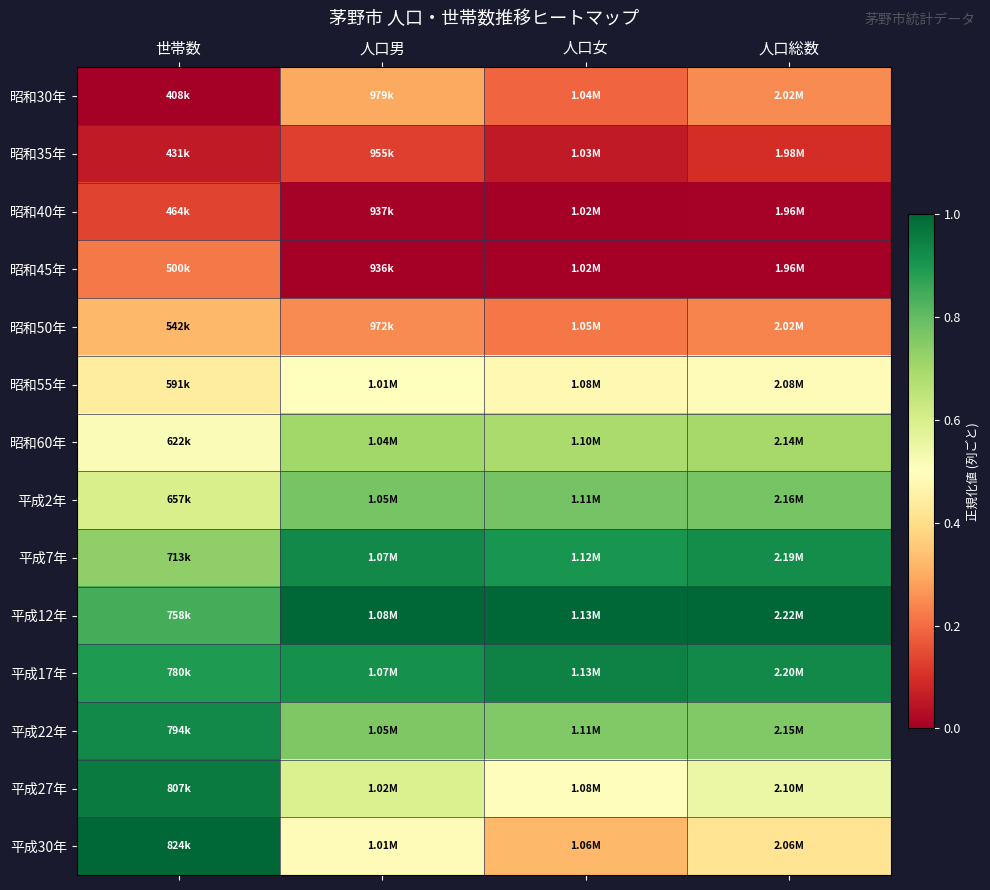

Between 人口女 and 人口総数, which series saw the biggest shift?

平成30年